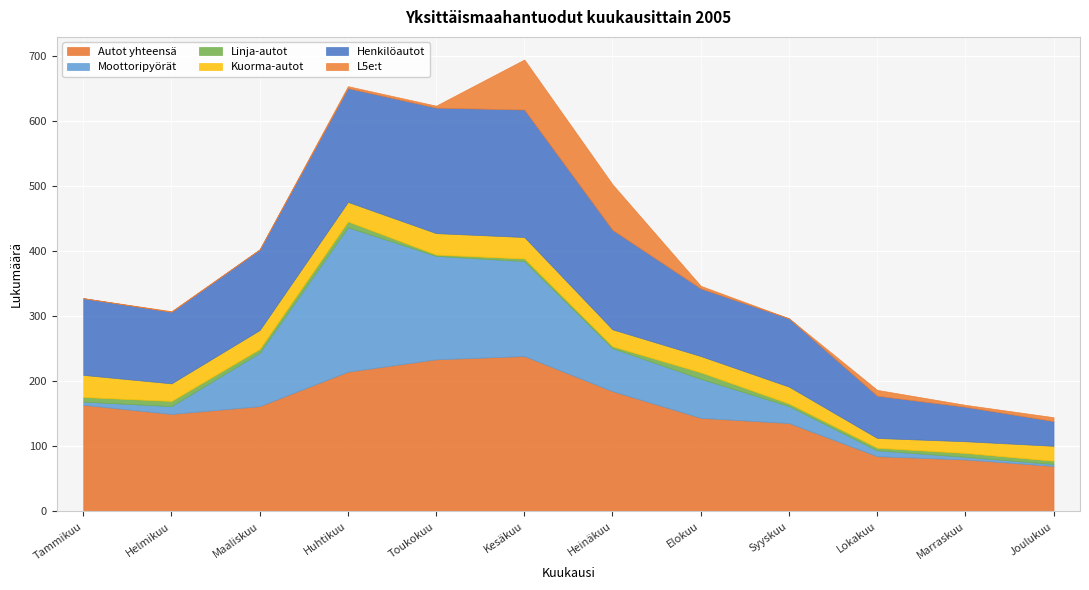

At Maaliskuu, list the series in order from largest to smallest.

Autot yhteensä, Henkilöautot, Moottoripyörät, Kuorma-autot, Linja-autot, L5e:t